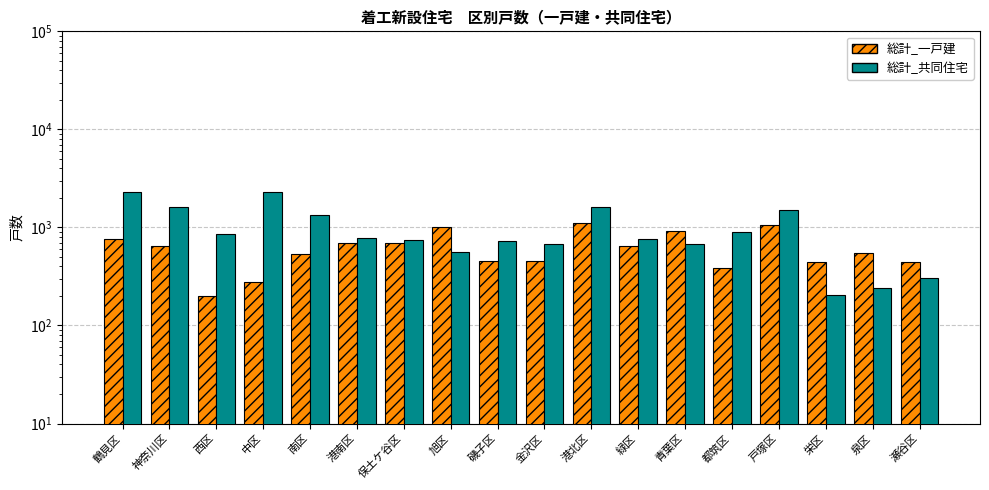

What is the sum of the 総計_共同住宅 values at 磯子区 and 港南区?

1505